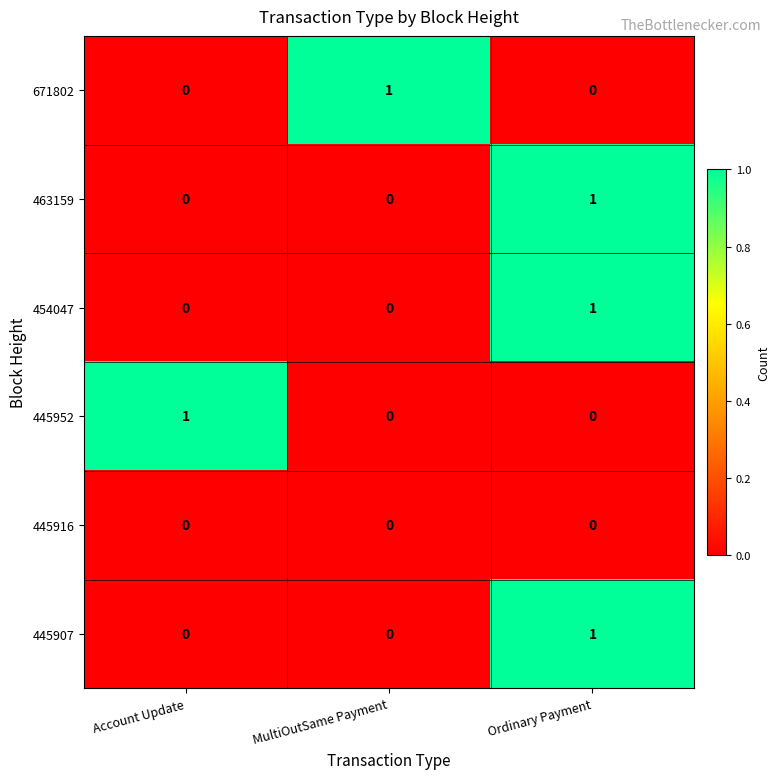

The 463159 series shows 1 at MultiOutSame Payment. True or false?

False